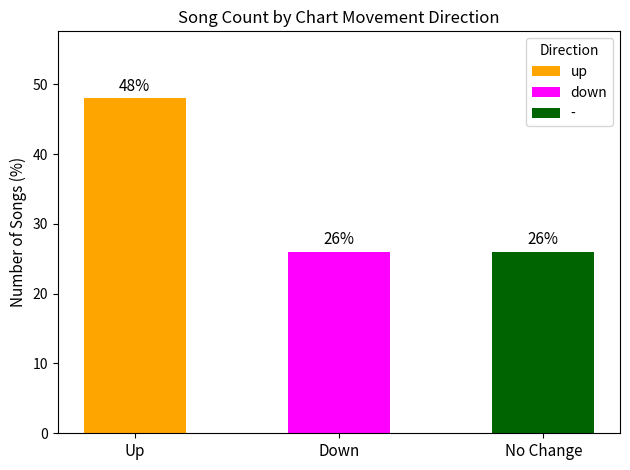

True or false: the data shows 8 at up.

False